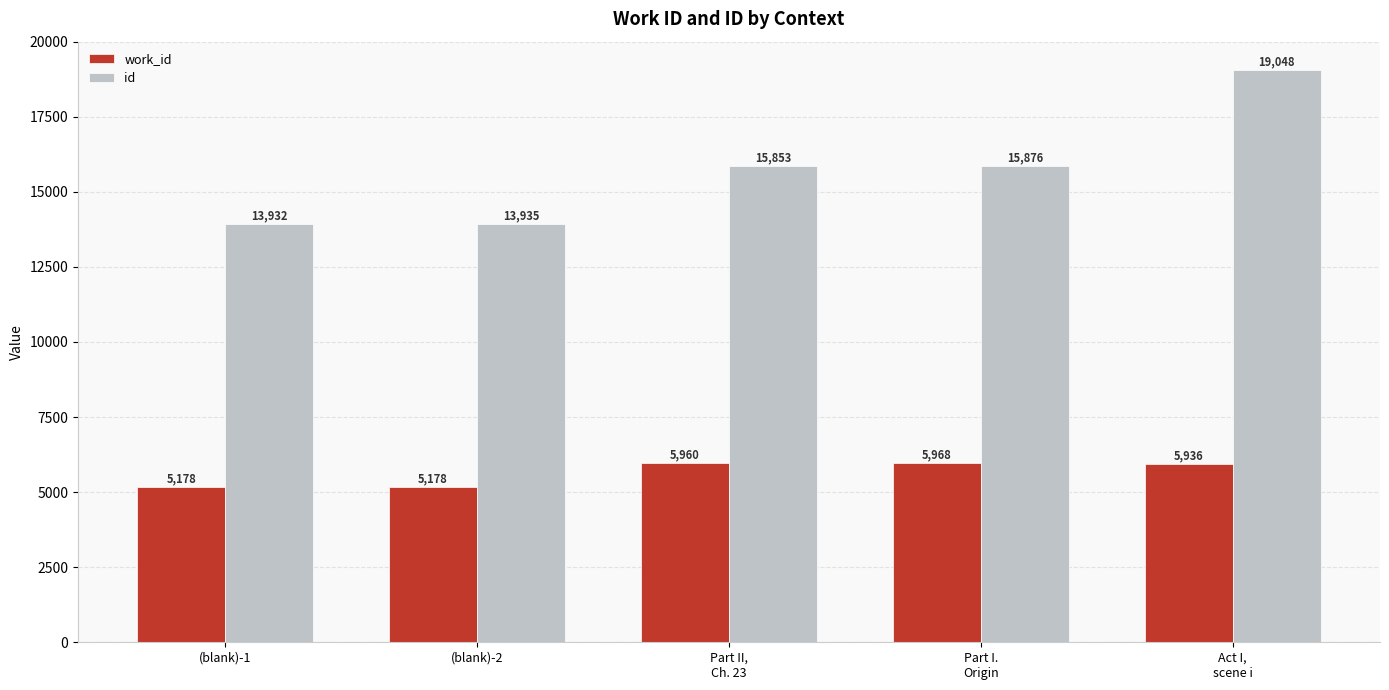

What position from the right is (blank)-2?

4